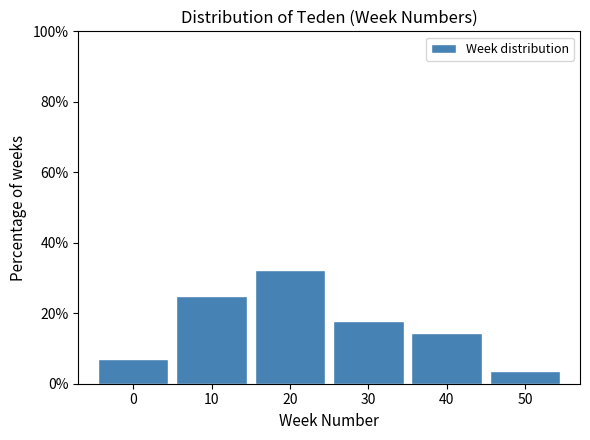

Reading left to right, transcribe all the data shown in this chart.

0=7.1	10=25.0	20=32.1	30=17.9	40=14.3	50=3.6